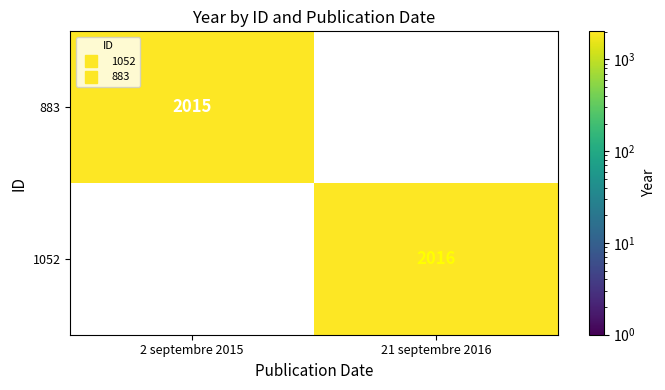

Which series has the widest spread of values?

1052